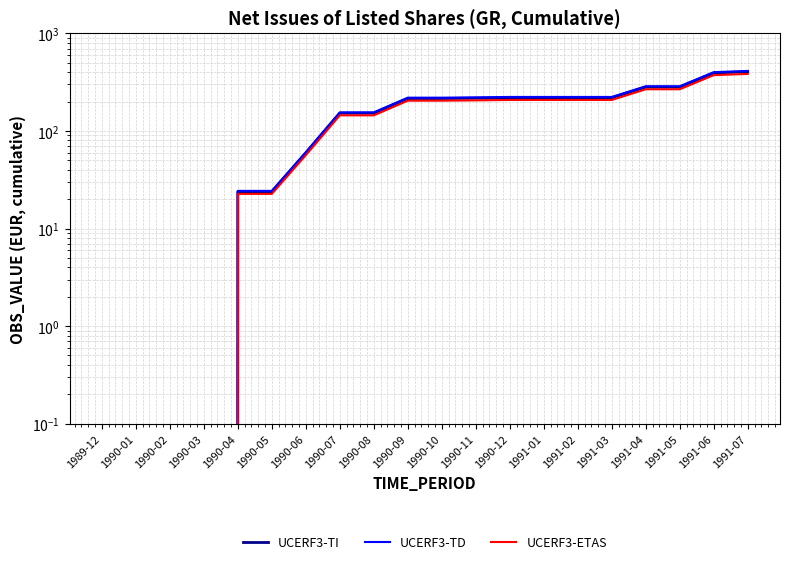

True or false: UCERF3-TI has more than 0 interior local peaks.

False